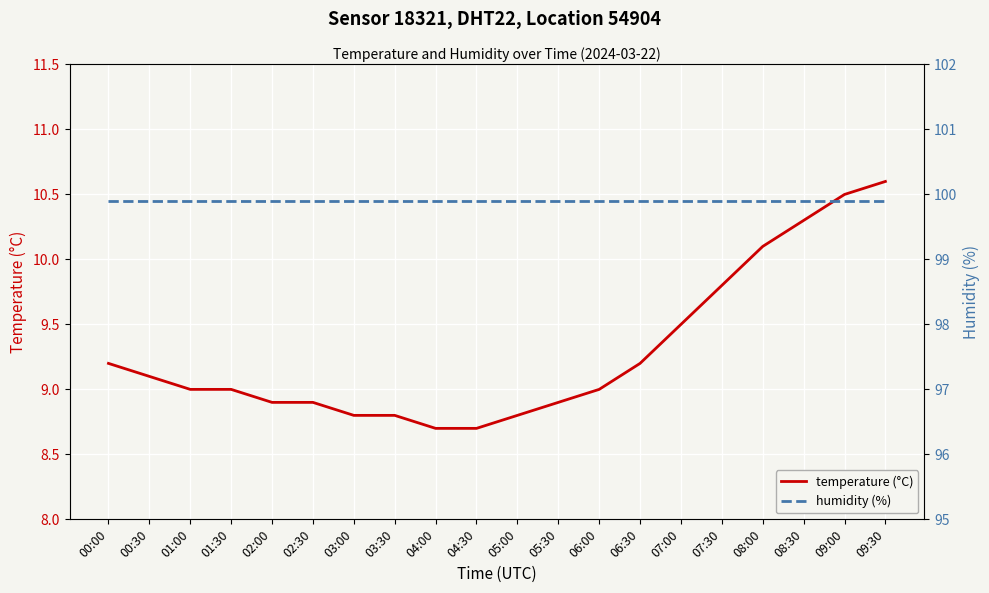

What is the total value across all series at 04:00?

108.6